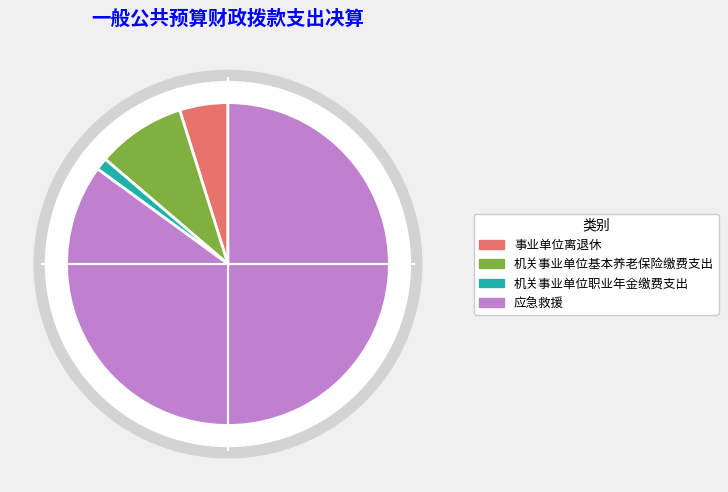

How many slices are in this pie chart?

4